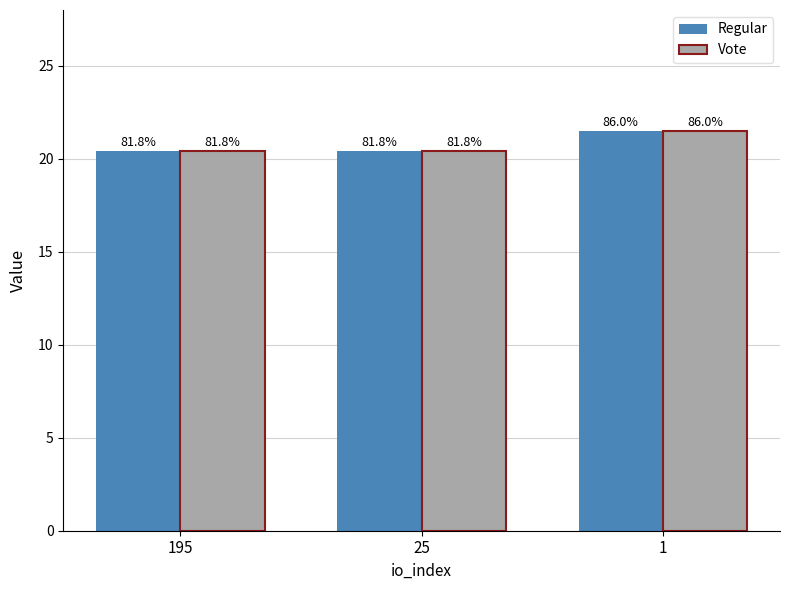

Reading left to right, list all the values displayed in this chart.

Regular: 195=20.4	25=20.4	1=21.5
Vote: 195=20.4	25=20.4	1=21.5